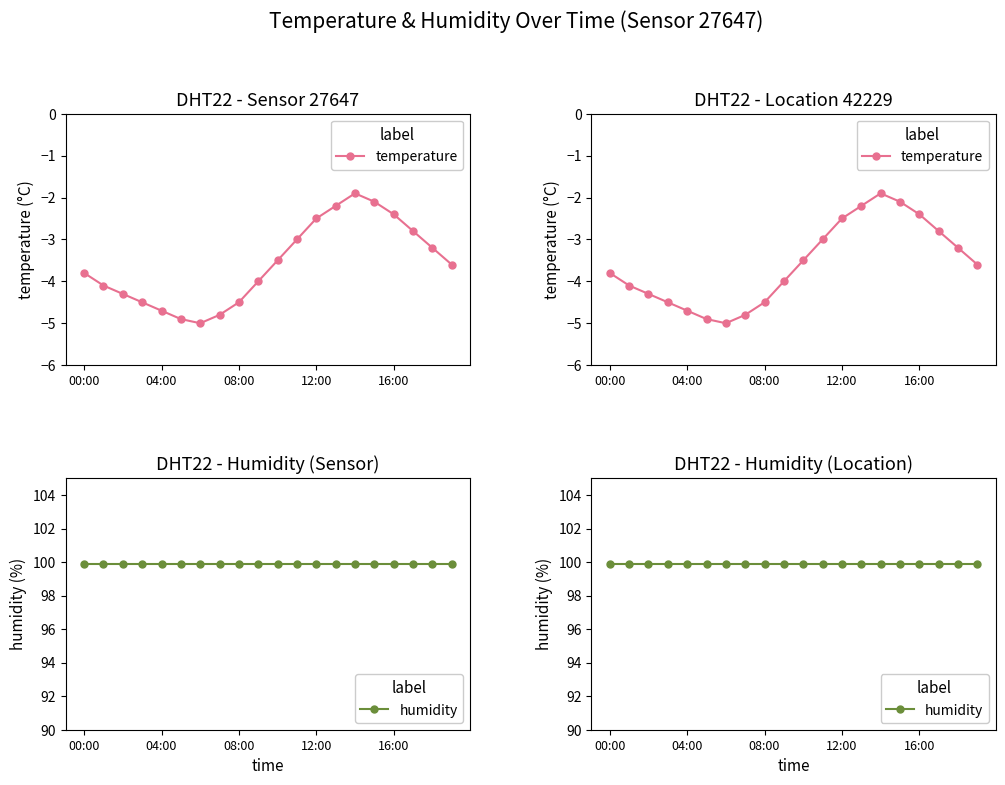

List the series in order of their overall mean, lowest first.

temperature, humidity